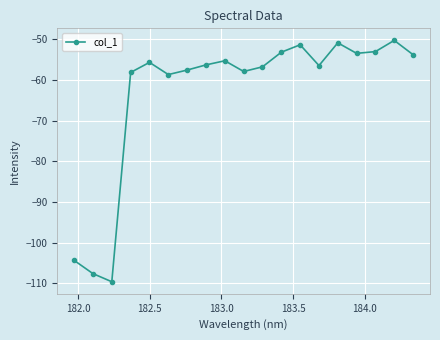

What is the value of the 10th point from the left?

-57.9